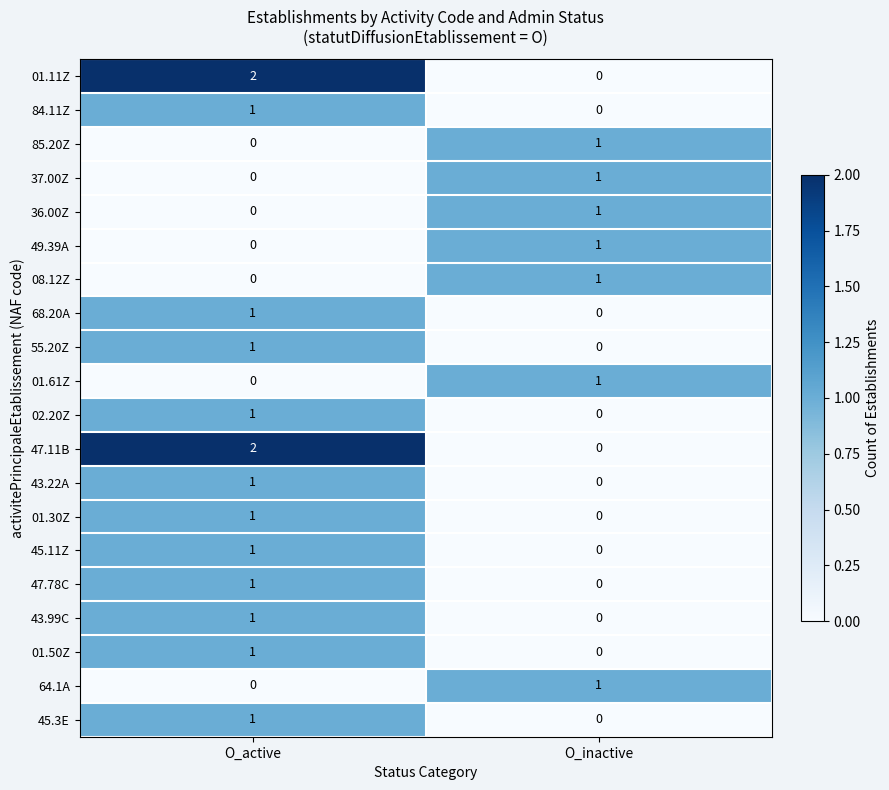

What is the total value across all series at O_active?

15